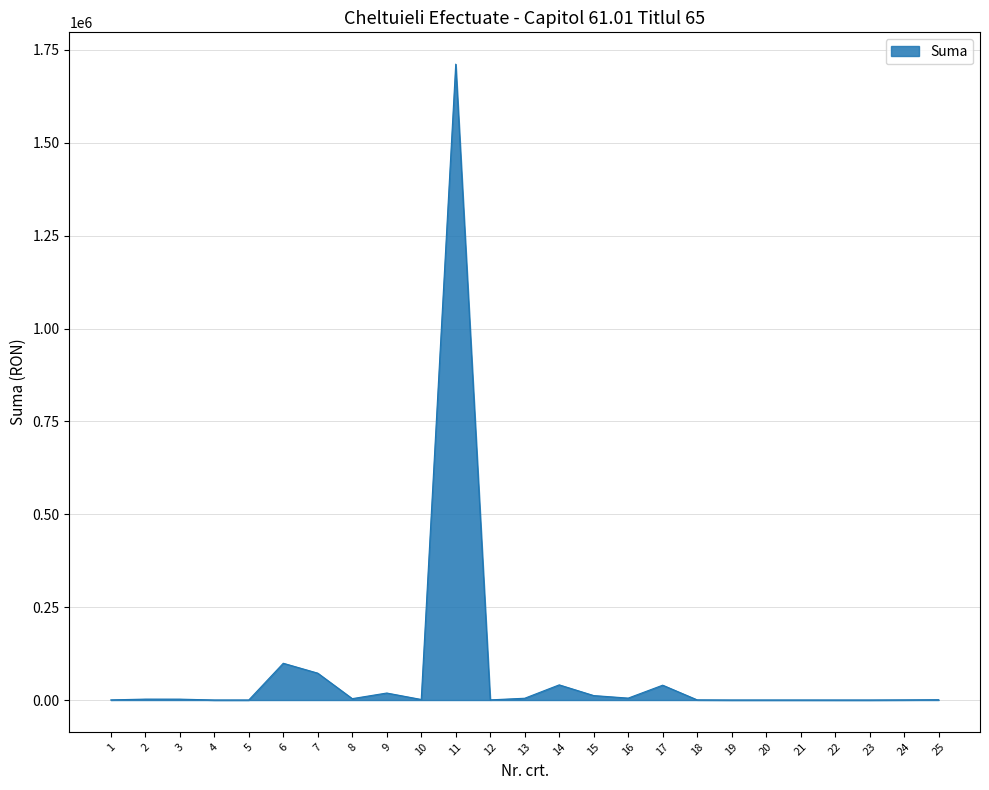

What is the sum of the values at 7 and 4?

72393.0